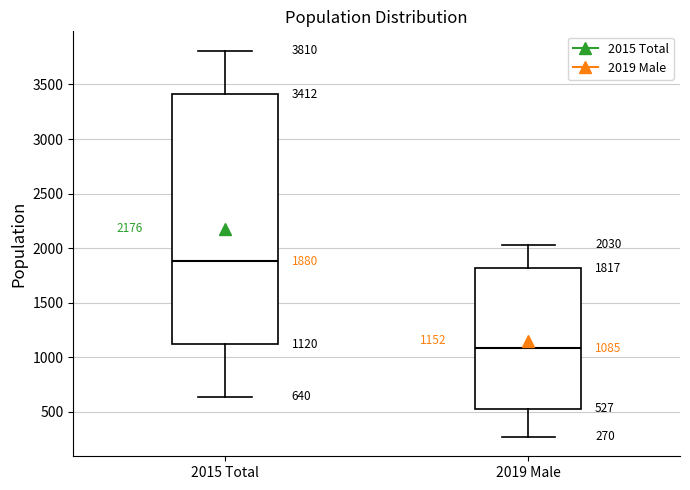

Comparing the boxes themselves (not the whiskers), which one is the tallest?

2015 Total